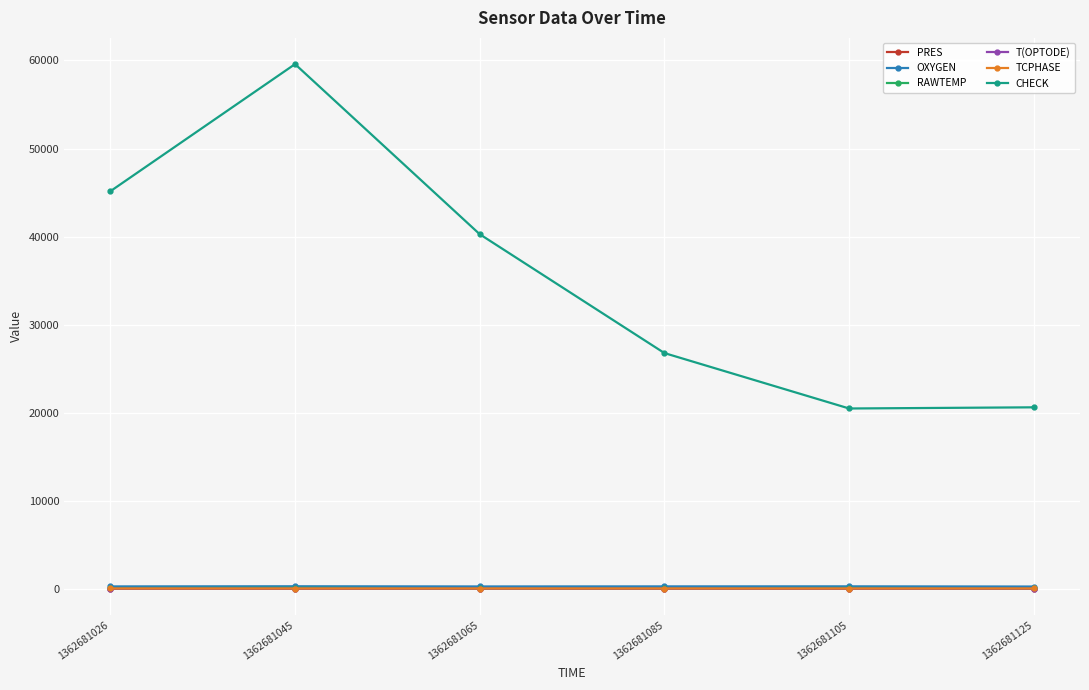

Is it true that RAWTEMP equals 80.3 at 1362681026?

True